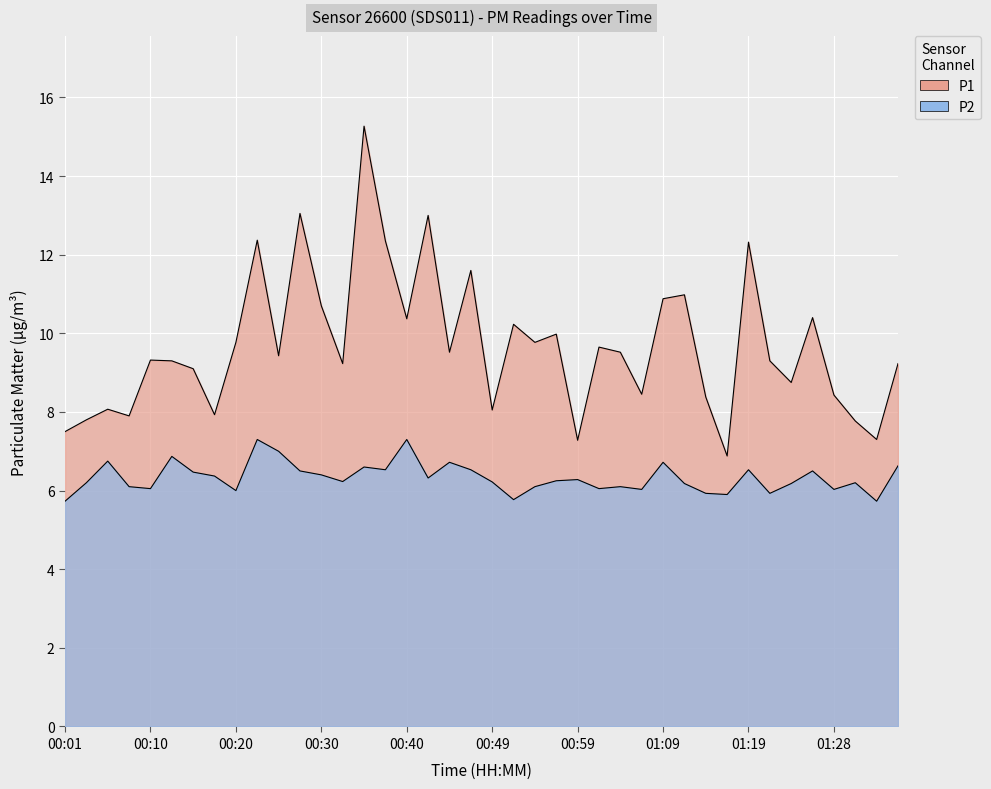

Reading left to right, extract all data points from this chart.

P1: 7.5	7.8	8.1	7.9	9.3	9.3	9.1	7.9	9.8	12.4	9.4	13.1	10.7	9.2	15.3	12.3	10.4	13.0	9.5	11.6	8.1	10.2	9.8	10.0	7.3	9.7	9.5	8.4	10.9	11.0	8.4	6.9	12.3	9.3	8.8	10.4	8.4	7.8	7.3	9.2
P2: 5.7	6.2	6.8	6.1	6.0	6.9	6.5	6.4	6.0	7.3	7.0	6.5	6.4	6.2	6.6	6.5	7.3	6.3	6.7	6.5	6.2	5.8	6.1	6.2	6.3	6.0	6.1	6.0	6.7	6.2	5.9	5.9	6.5	5.9	6.2	6.5	6.0	6.2	5.7	6.6